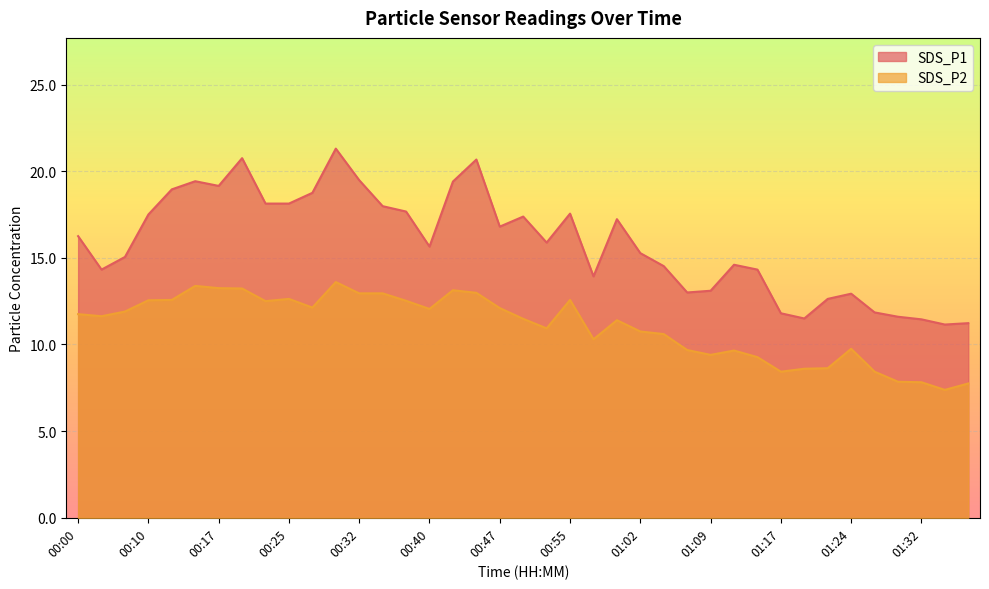

What position from the right is 00:22?

31